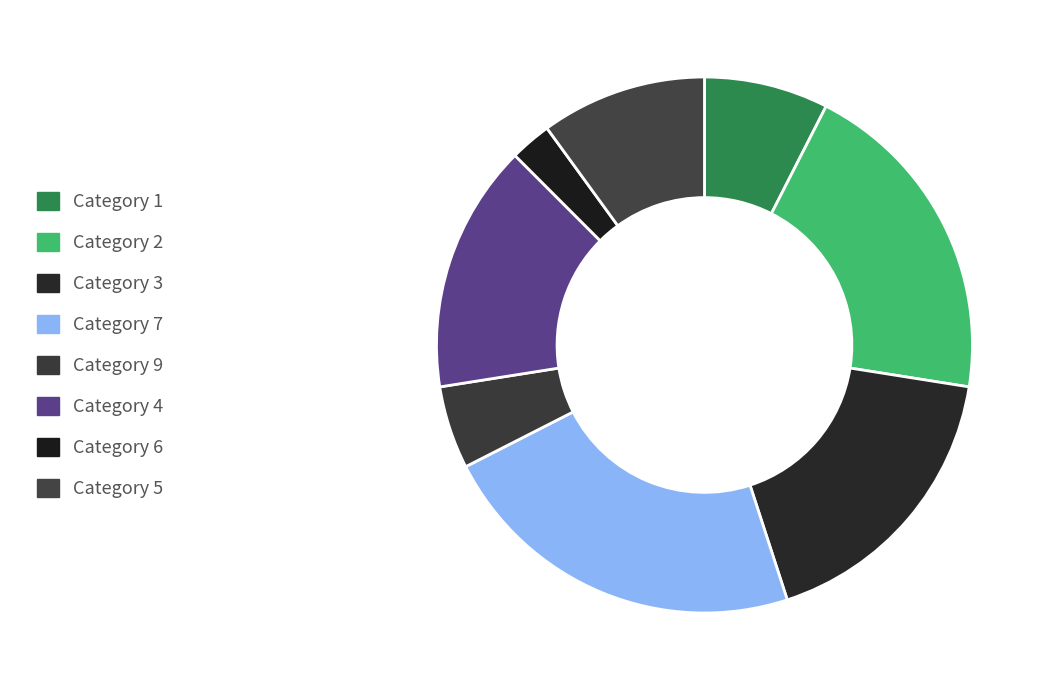

How many segments does this pie chart have?

8